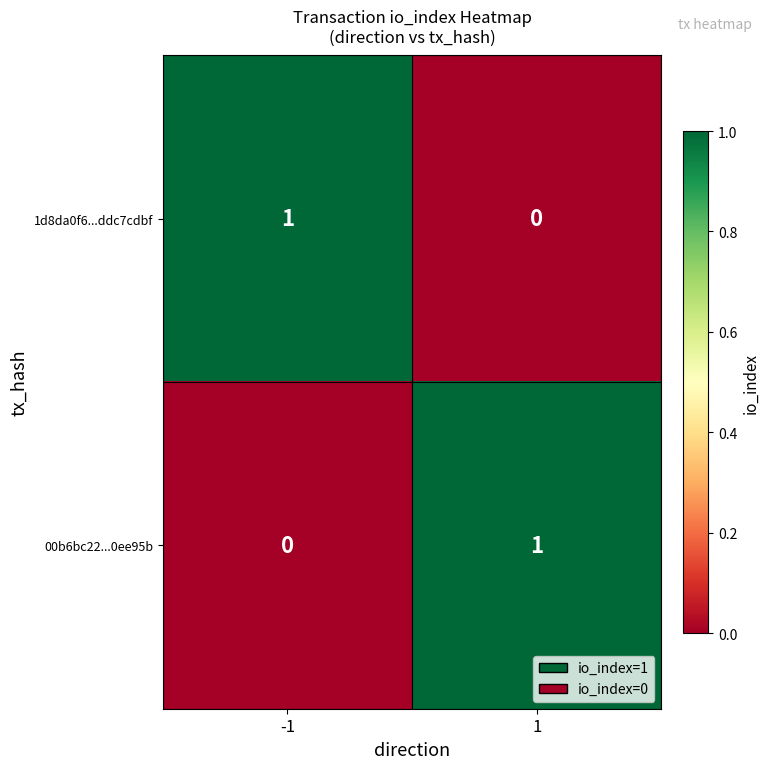

Is the value of 00b6bc22...0ee95b at 1 greater than the value of 1d8da0f6...ddc7cdbf at 1?

Yes